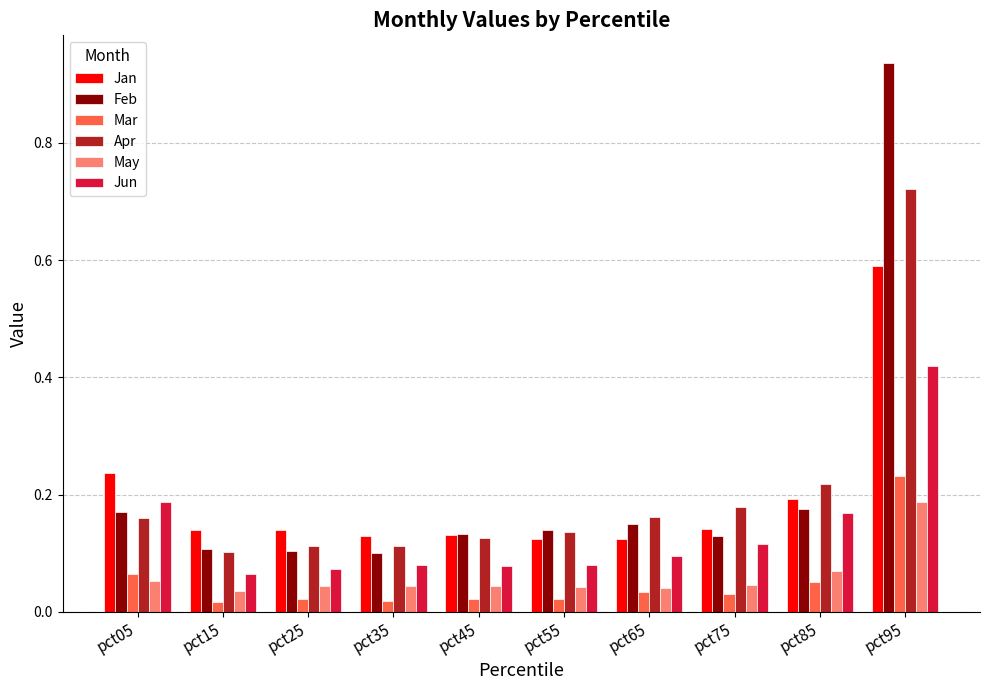

Which series has the largest range (max minus min)?

Feb